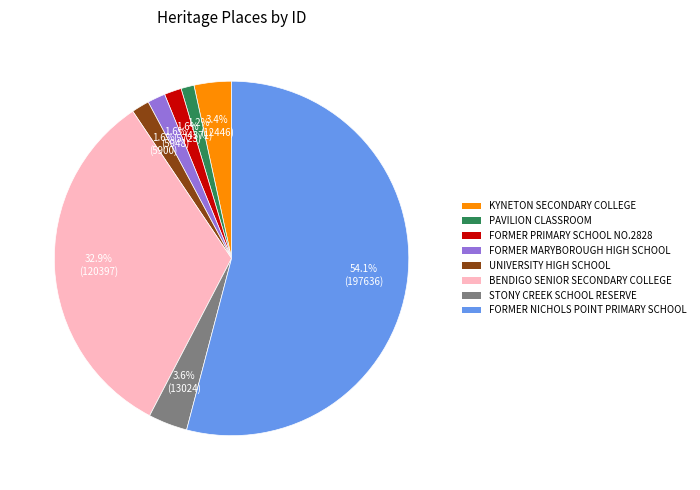

Combined, do STONY CREEK SCHOOL RESERVE and PAVILION CLASSROOM account for over 50%?

No